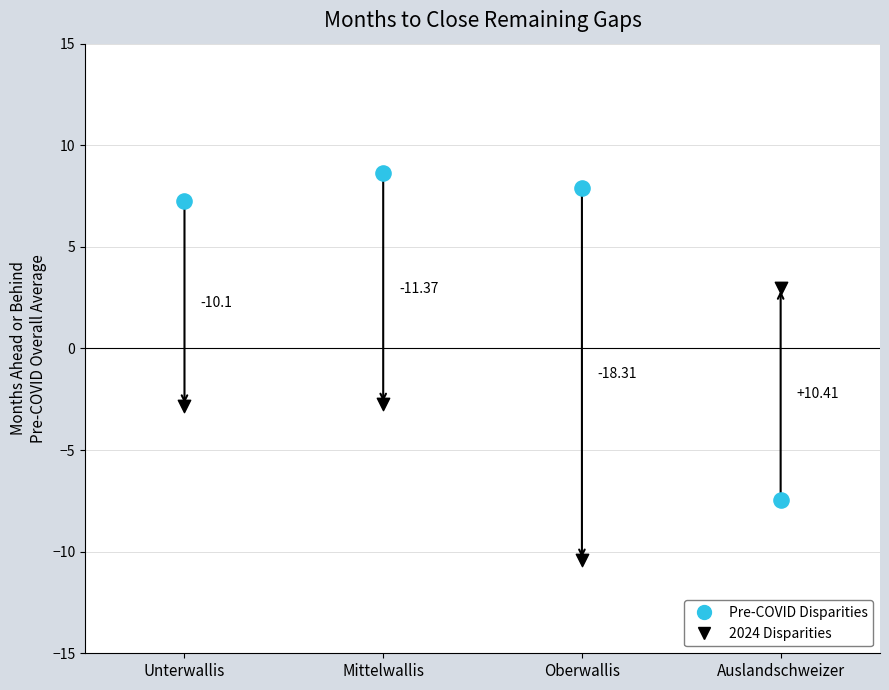

Across all data points, what is the range of Y values (max minus min)?

19.0